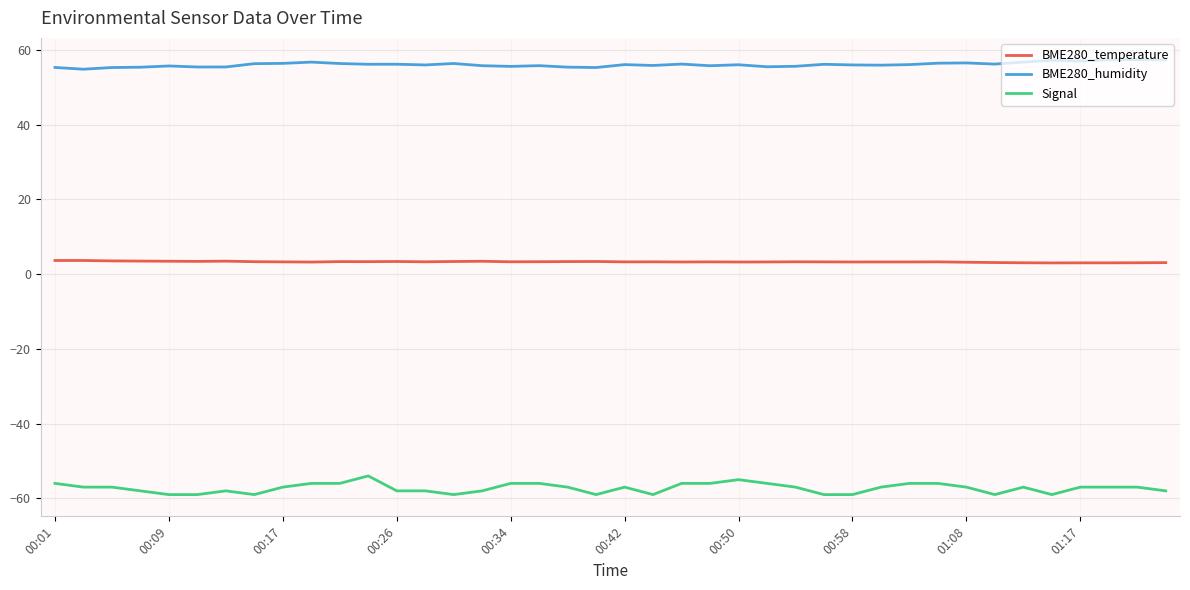

What is the greatest value displayed?

57.4